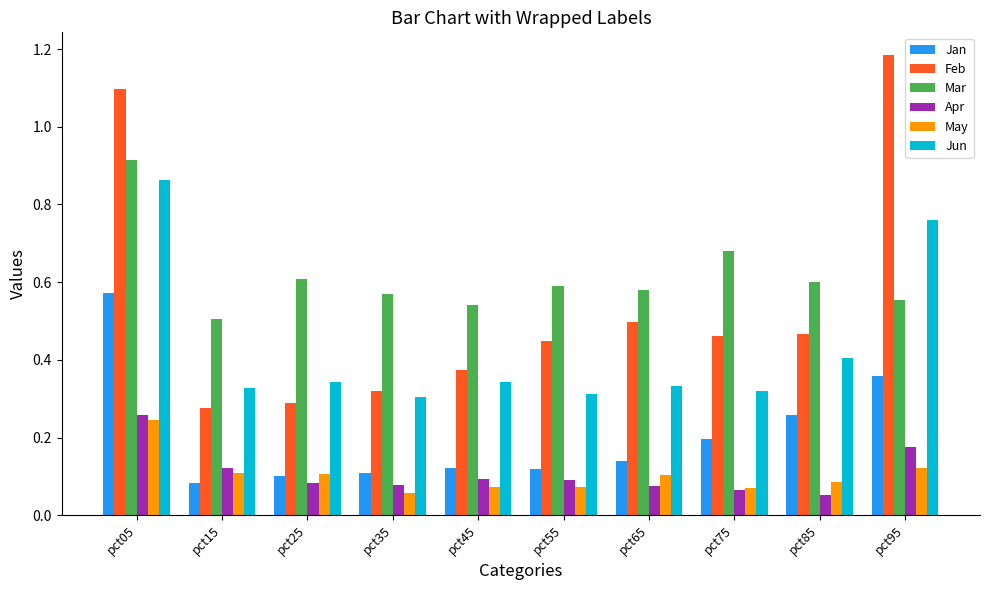

Which series has the largest range (max minus min)?

Feb